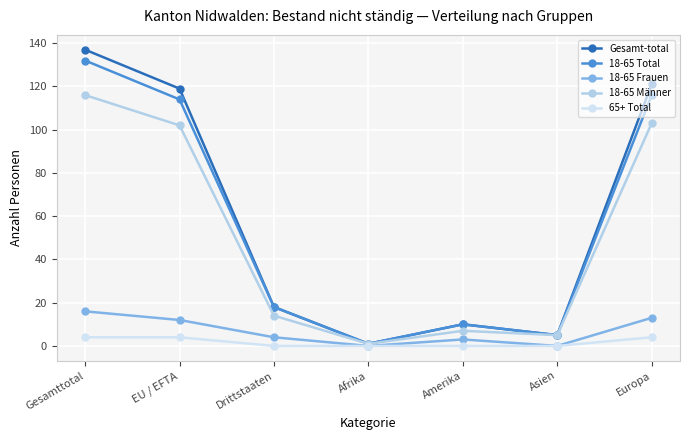

What is the approximate value of 65+ Total at Gesamttotal?

4